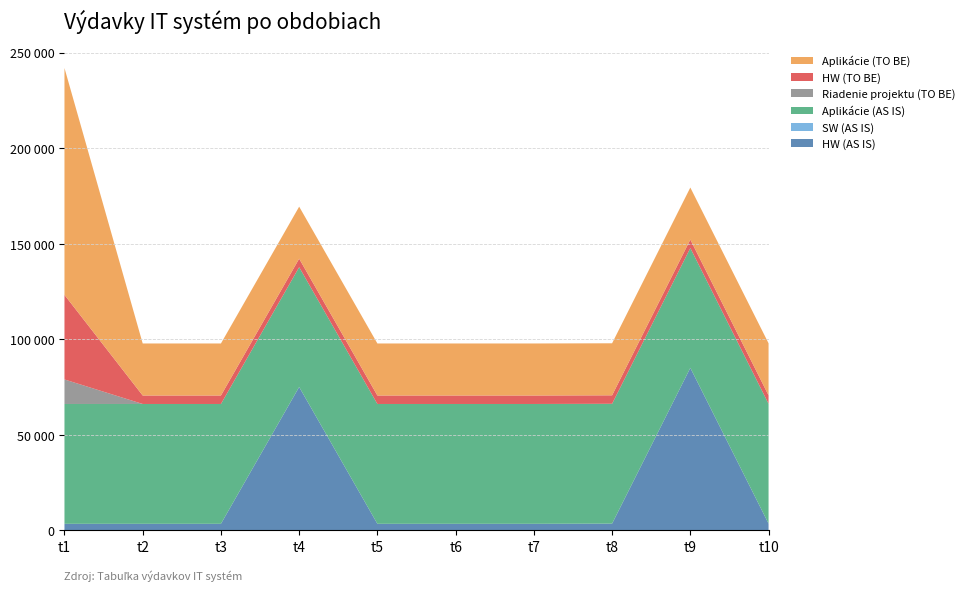

Reading left to right, extract all data points from this chart.

HW (AS IS): 3400.0	3400.0	3400.0	75000.0	3400.0	3400.0	3400.0	3500.0	85000.0	3500.0
SW (AS IS): 0.0	0.0	0.0	0.0	0.0	0.0	0.0	0.0	0.0	0.0
Aplikácie (AS IS): 62700.0	62700.0	62700.0	62700.0	62700.0	62700.0	62700.0	62700.0	62700.0	62700.0
Riadenie projektu (TO BE): 12827.5	0.0	0.0	0.0	0.0	0.0	0.0	0.0	0.0	0.0
HW (TO BE): 44260.0	4426.0	4426.0	4426.0	4426.0	4426.0	4426.0	4426.0	4426.0	4426.0
Aplikácie (TO BE): 118716.8	27229.7	27229.7	27229.7	27229.7	27229.7	27229.7	27229.7	27229.7	27229.7